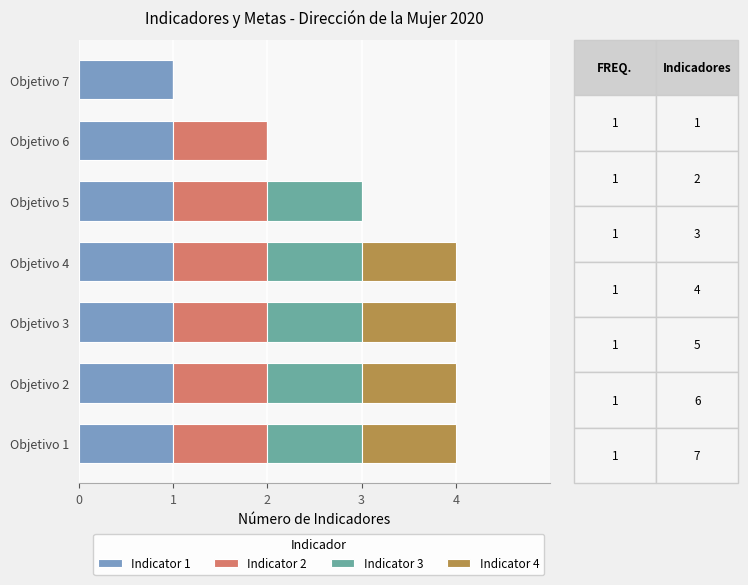

What is the total value across all series at Objetivo 5?

3